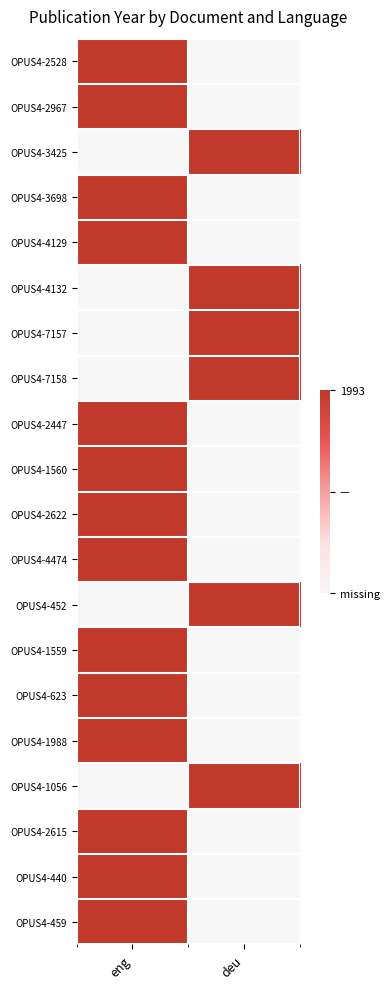

Which has a higher value, deu or eng?

eng